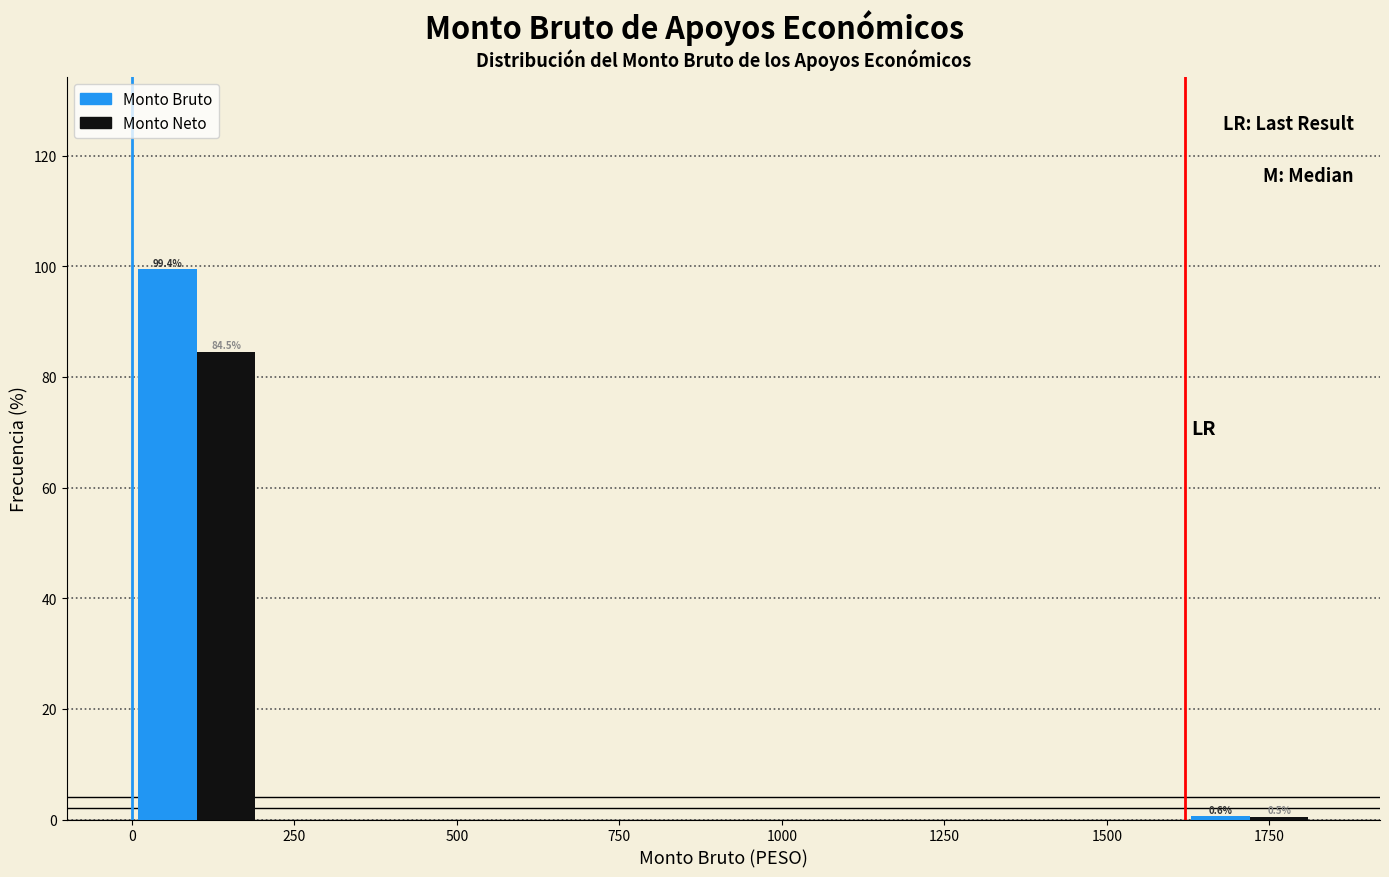

In the Monto Bruto series, which range on the x-axis has the tallest bar?

0 to 200